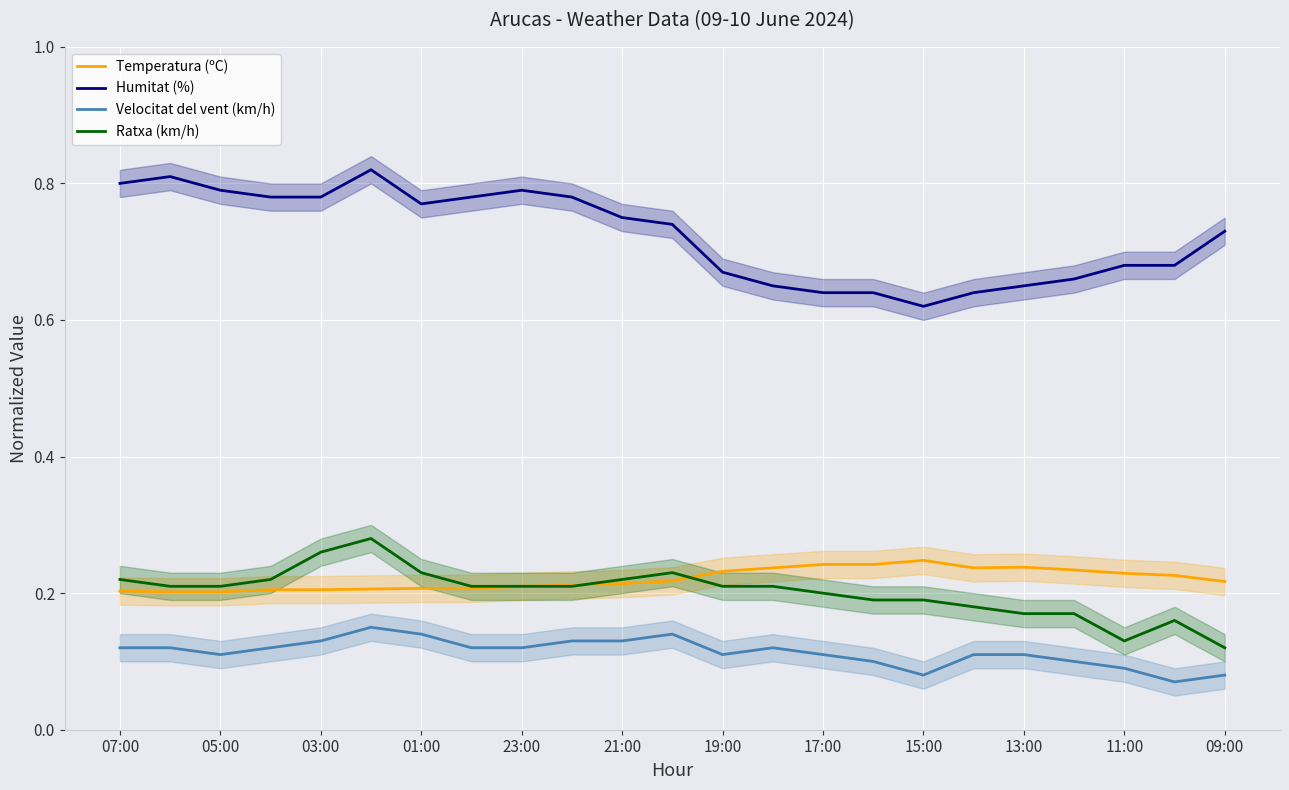

True or false: Humitat (%) and Ratxa (km/h) cross at least once.

False